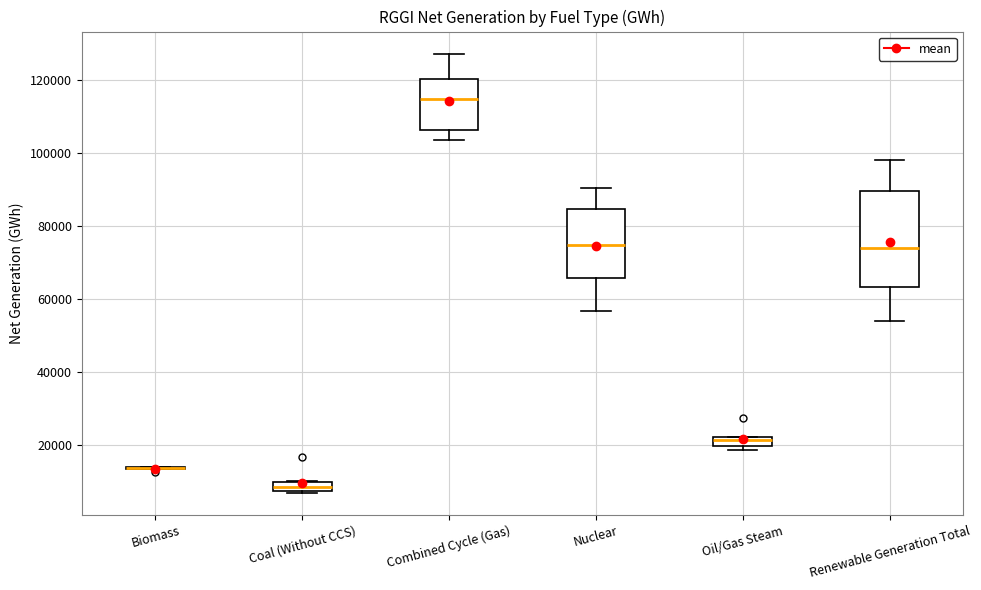

Comparing the boxes themselves (not the whiskers), which one is the tallest?

Renewable Generation Total